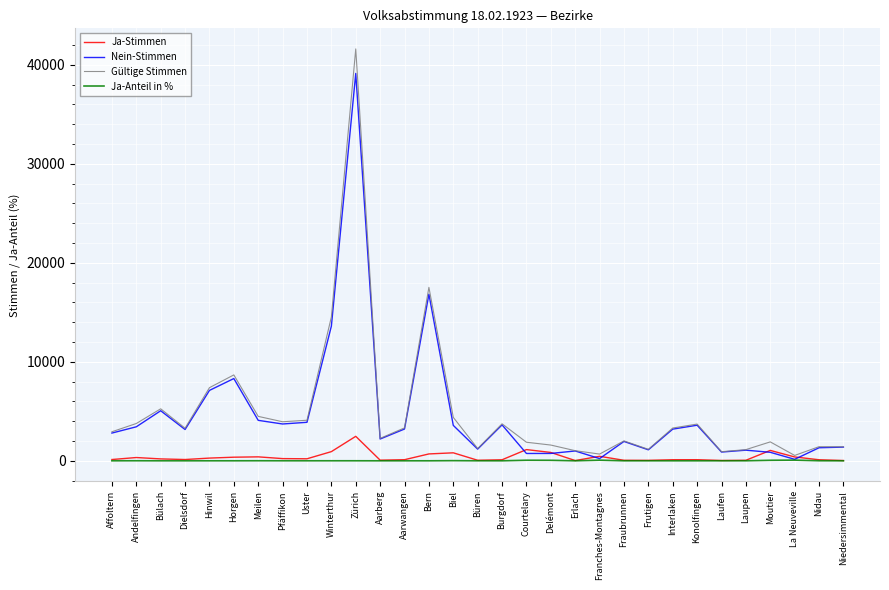

Where is Gültige Stimmen nearest to the value 21073?

Bern